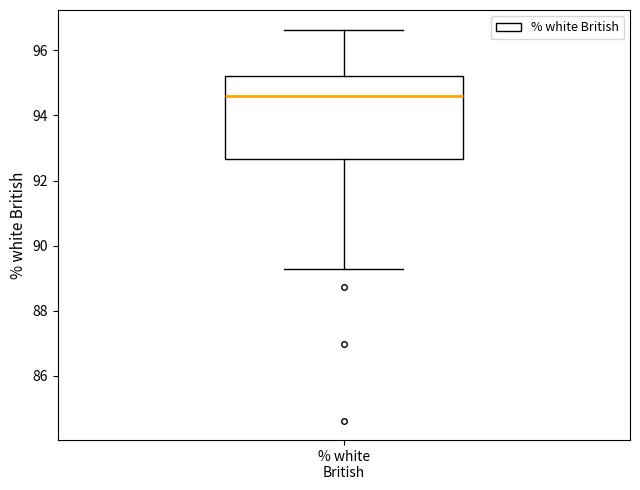

Where is the upper edge of the box for % white British on the y-axis? The values are not printed on the chart, so give them approximately, as read against the axis.

95.2